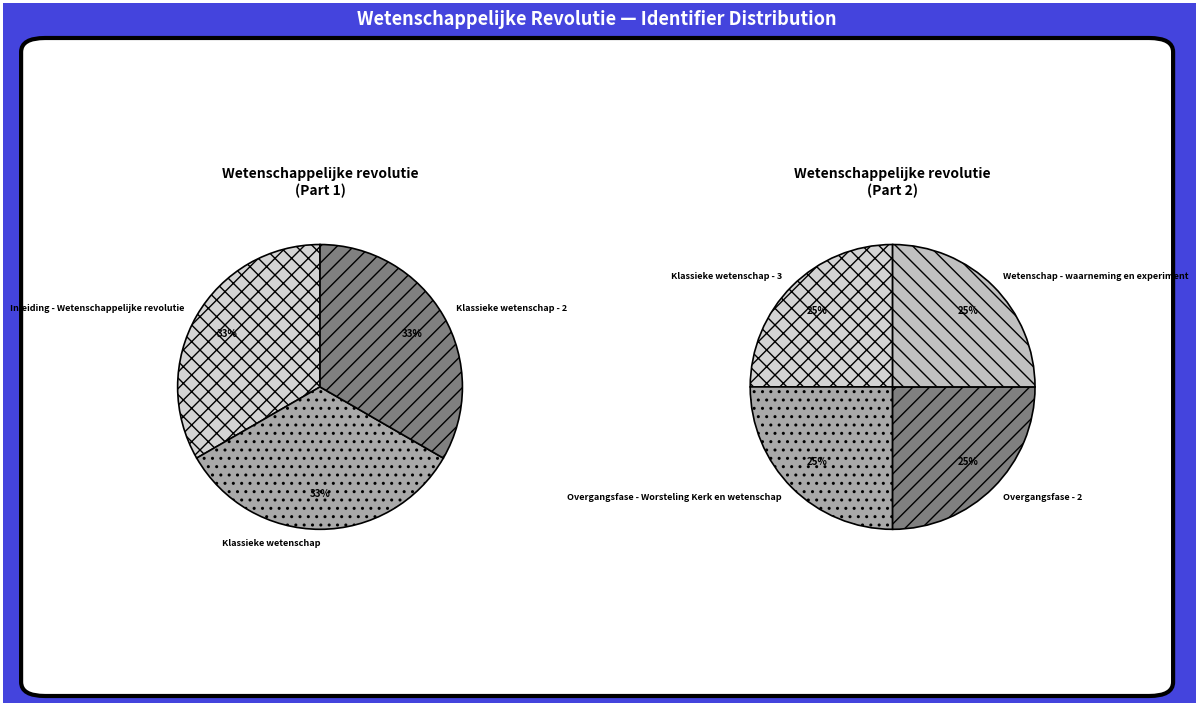

Between Inleiding - Wetenschappelijke revolutie and Klassieke wetenschap - 2, which is larger?

Klassieke wetenschap - 2